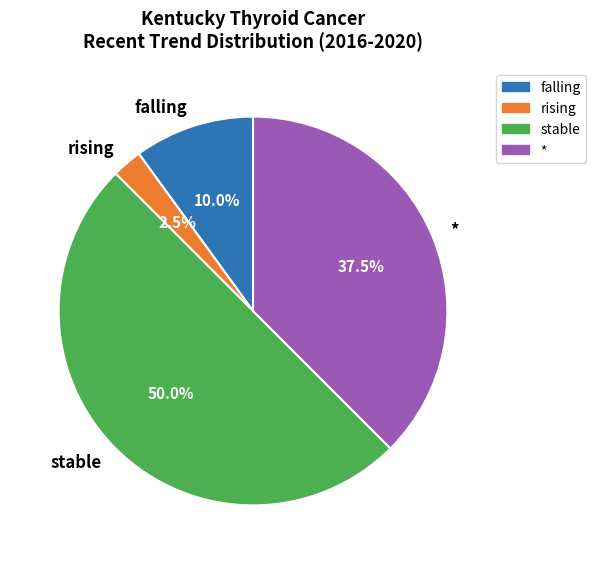

Which category has the smallest portion of the pie?

rising